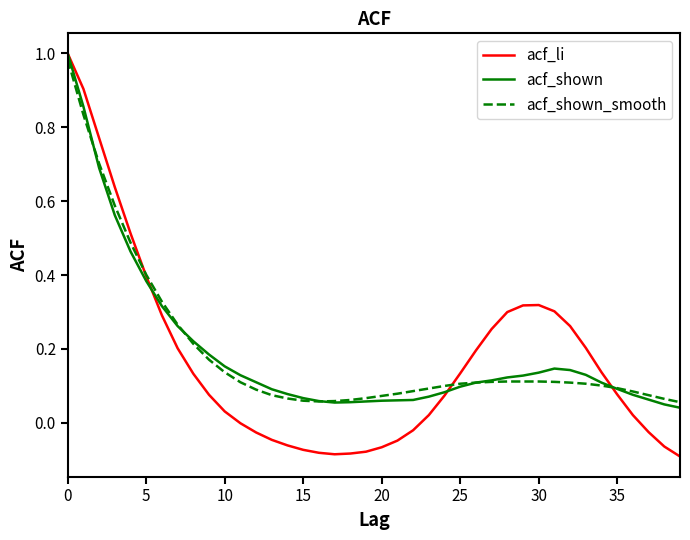

Which series has the largest range (max minus min)?

acf_li